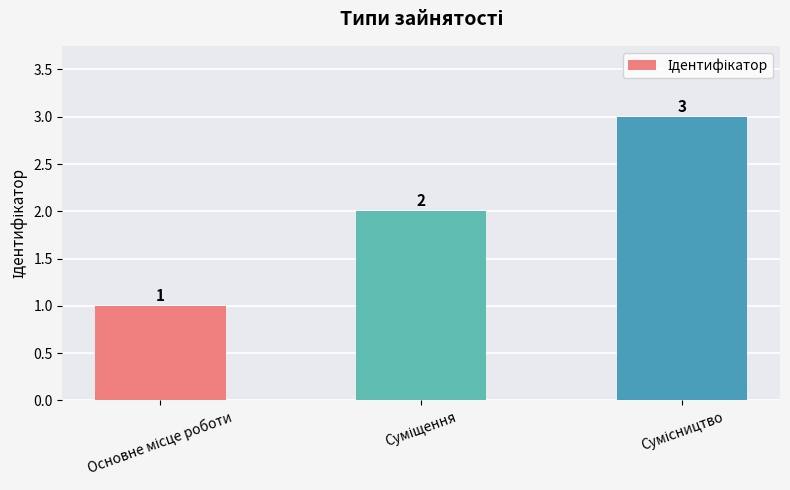

What is the value of the 1st bar from the left?

1